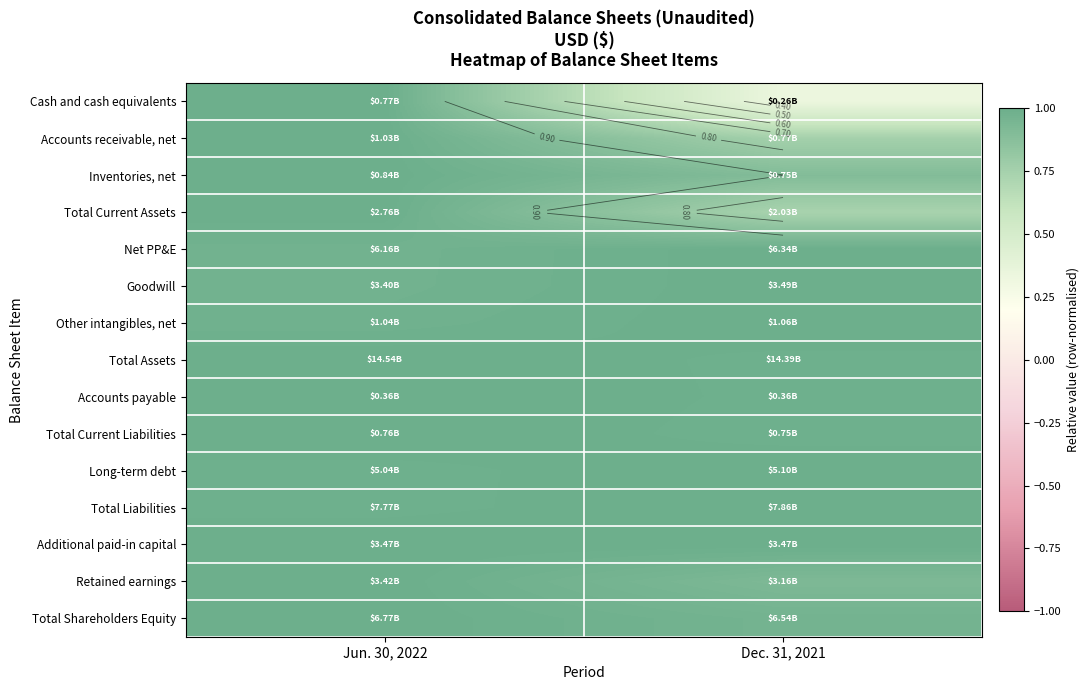

How many categories are shown in the chart?

2